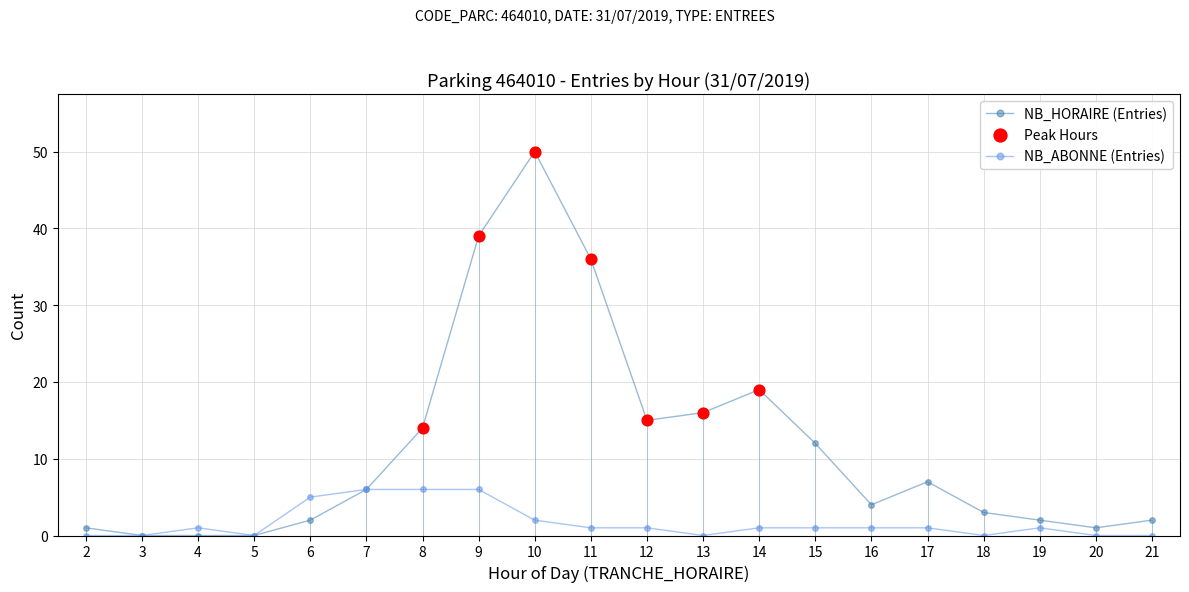

Which series has the widest spread of values?

NB_HORAIRE (Entries)